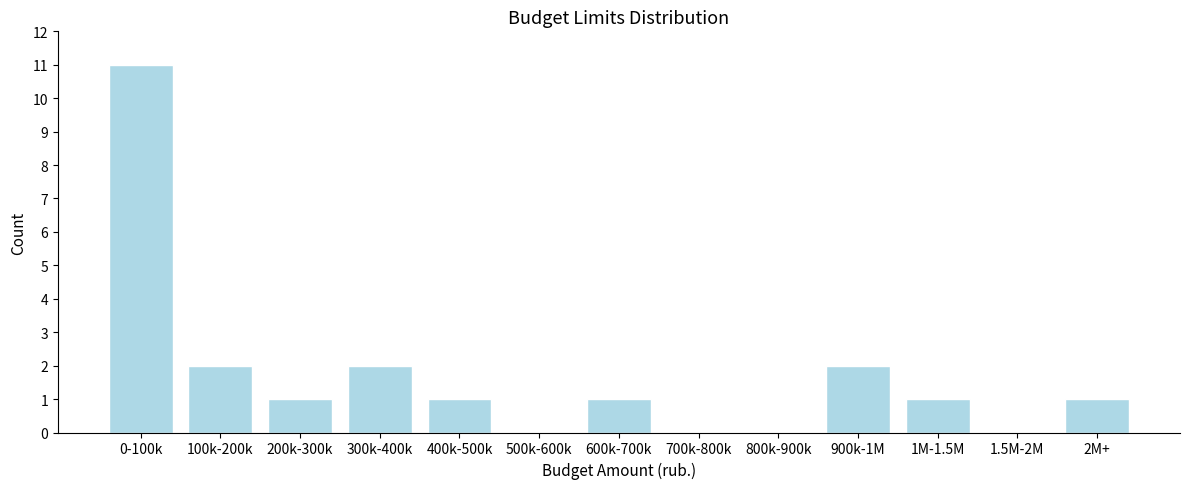

Reading left to right, list all the values displayed in this chart.

0-100k=11	100k-200k=2	200k-300k=1	300k-400k=2	400k-500k=1	500k-600k=0	600k-700k=1	700k-800k=0	800k-900k=0	900k-1M=2	1M-1.5M=1	1.5M-2M=0	2M+=1